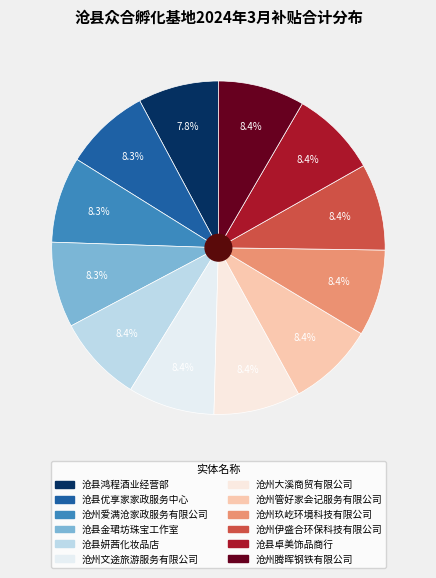

To the nearest percent, what percentage of the pie is 沧县妍茜化妆品店?

8%